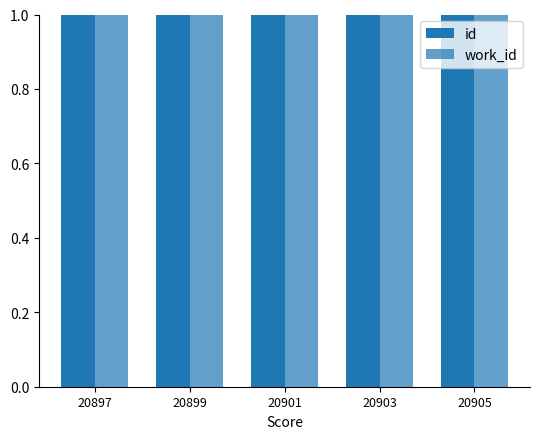

Which category has the highest value in the work_id series?

20903